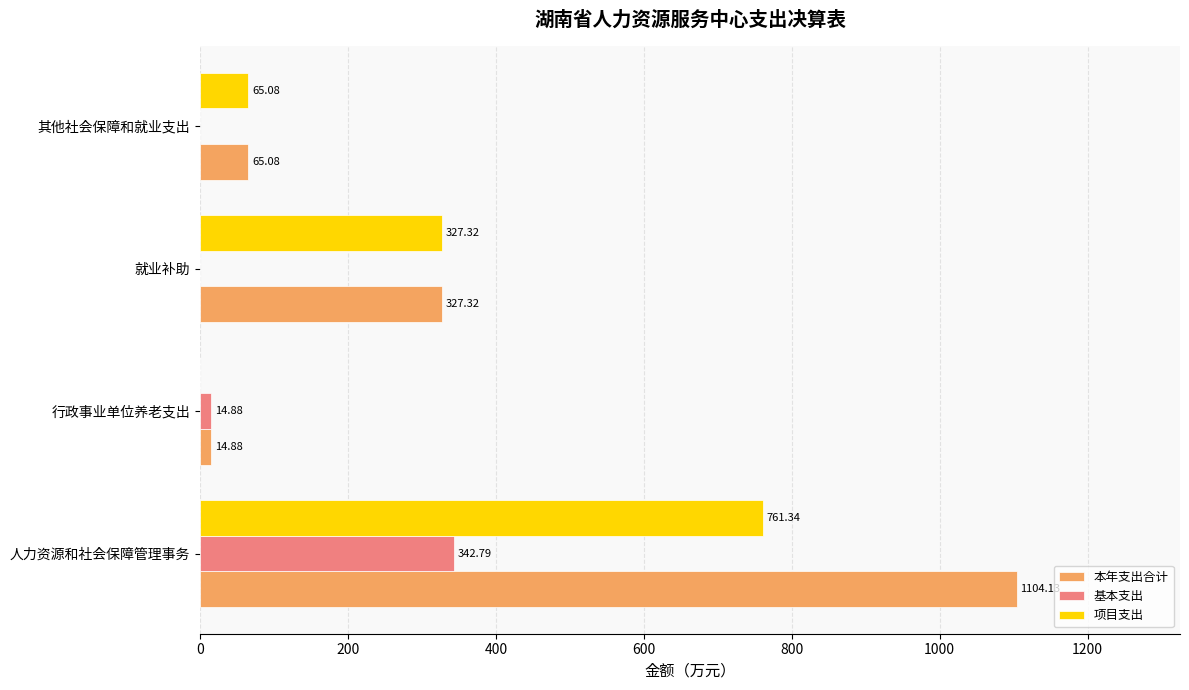

What is the sum of all 基本支出 values?

357.7